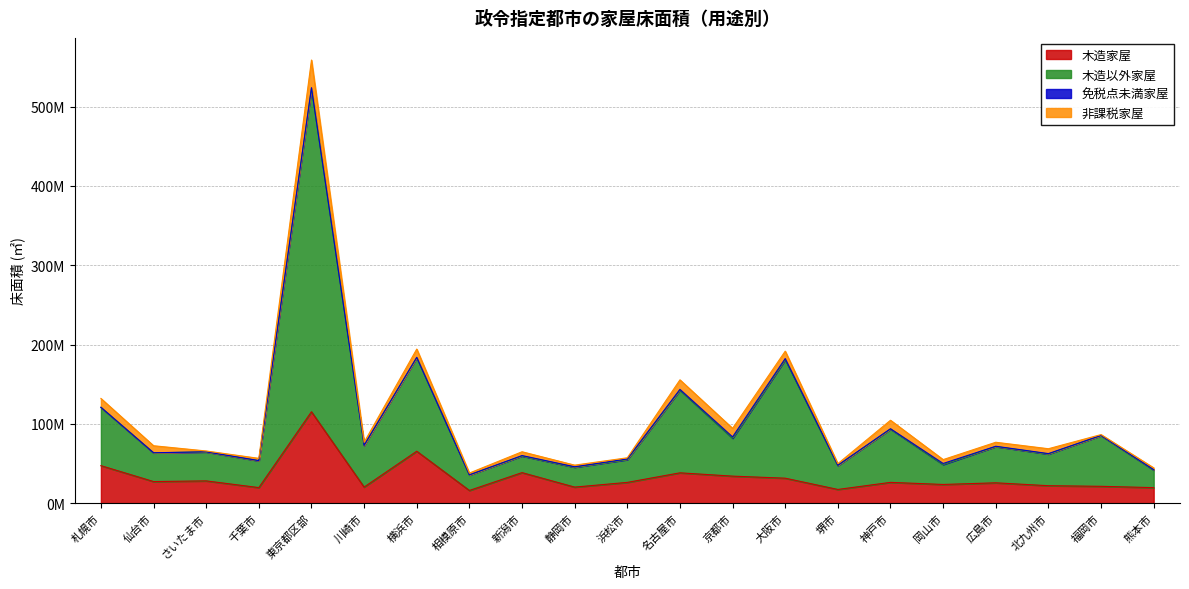

Where is 木造家屋 nearest to the value 65566064?

横浜市